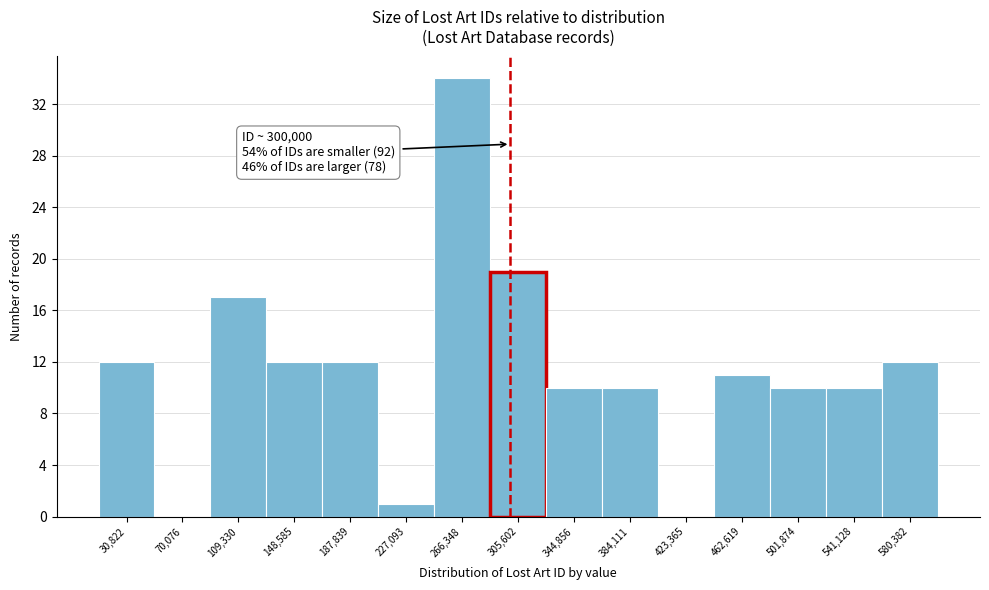

Over which range of the x-axis is the bar tallest?

245000 to 285000